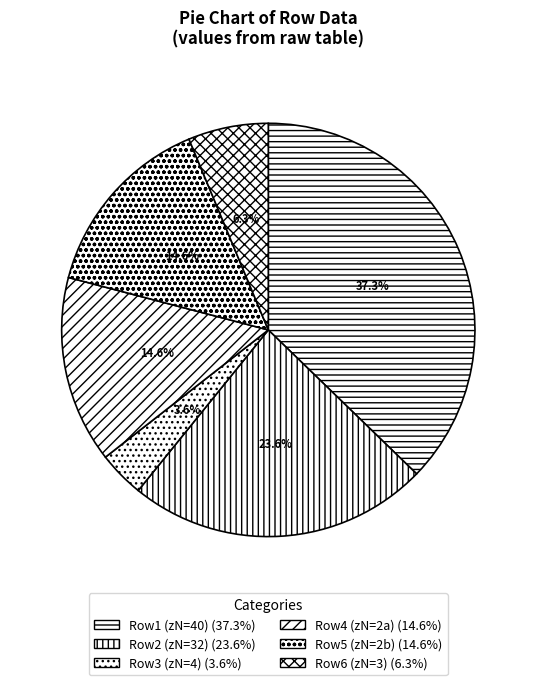

Count the number of slices in the pie.

6